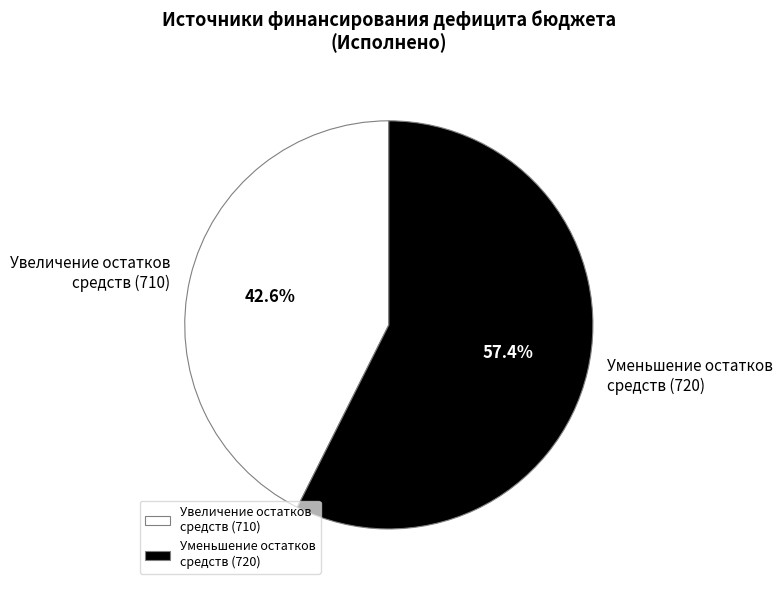

How many segments does this pie chart have?

2